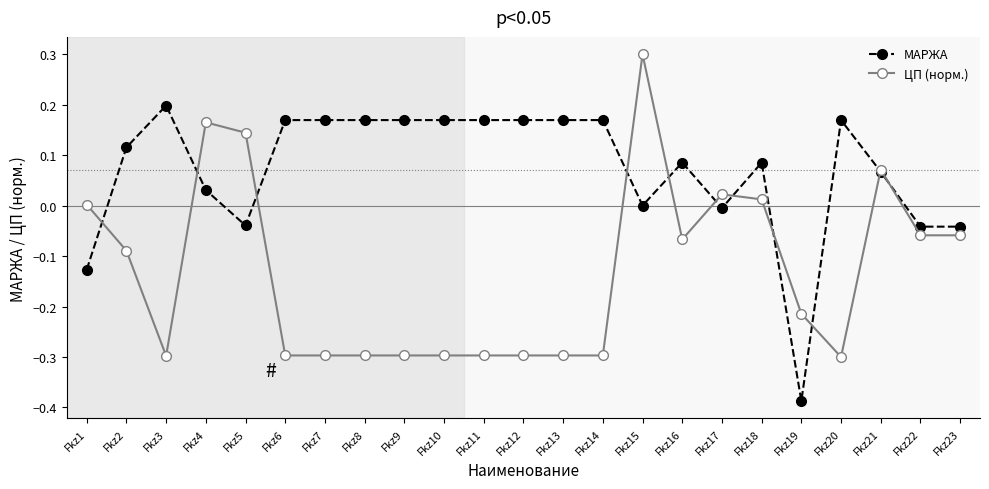

True or false: ЦП (норм.) and МАРЖА intersect in this chart.

True